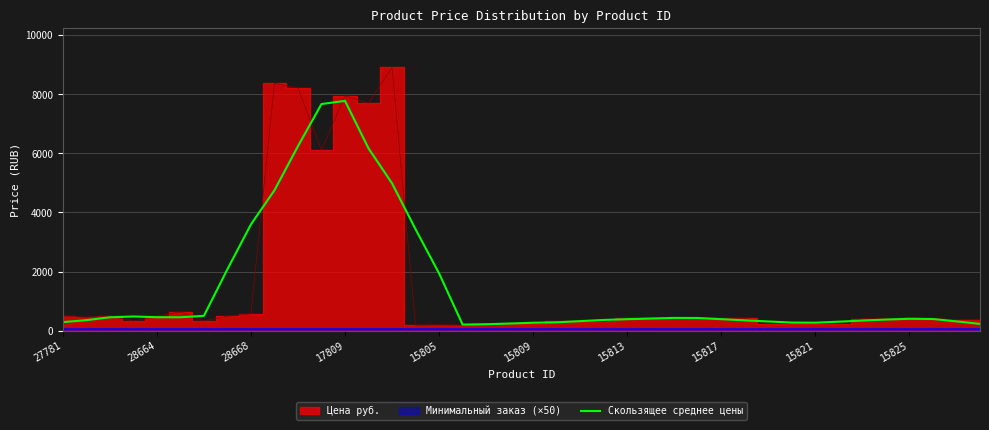

What is the minimum value for Скользящее среднее цены?

206.0